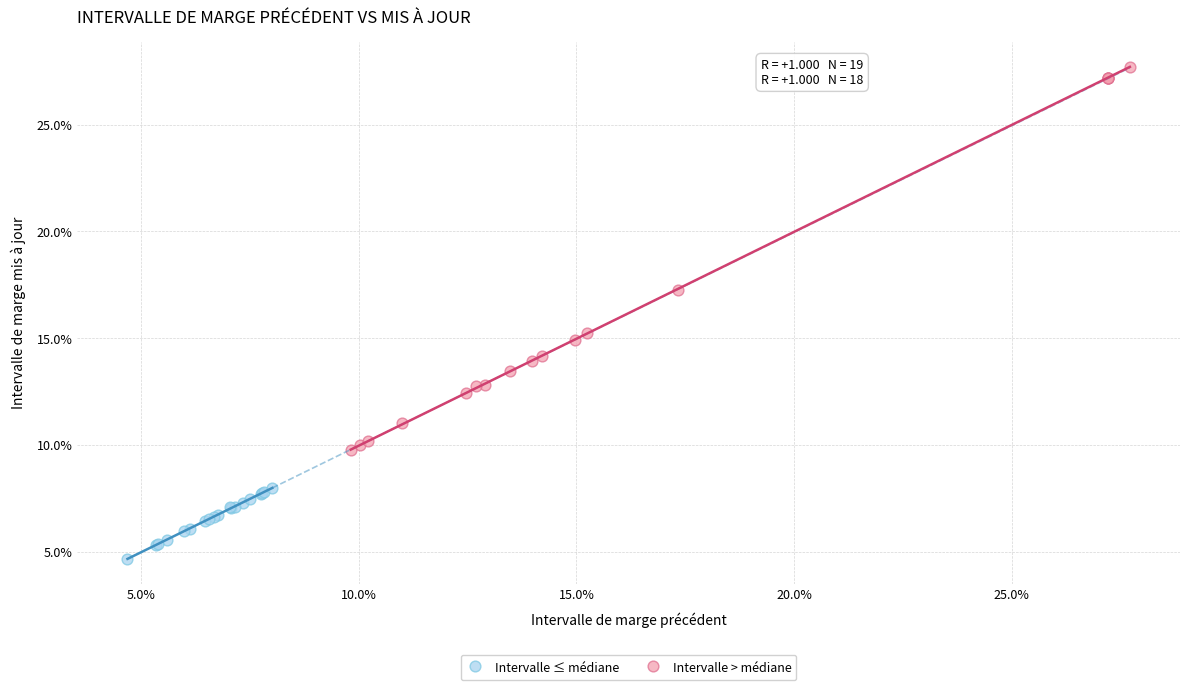

Which series has the widest spread of Y values?

Intervalle > médiane